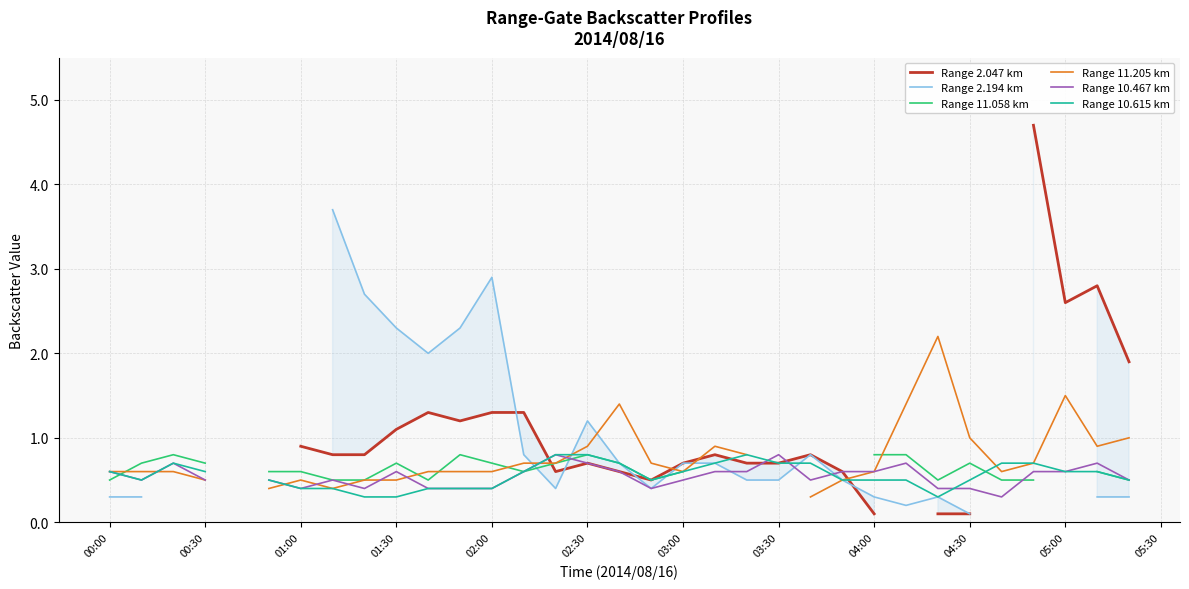

Which series ends up on top after the final intersection of Range 10.467 km and Range 10.615 km?

Range 10.615 km